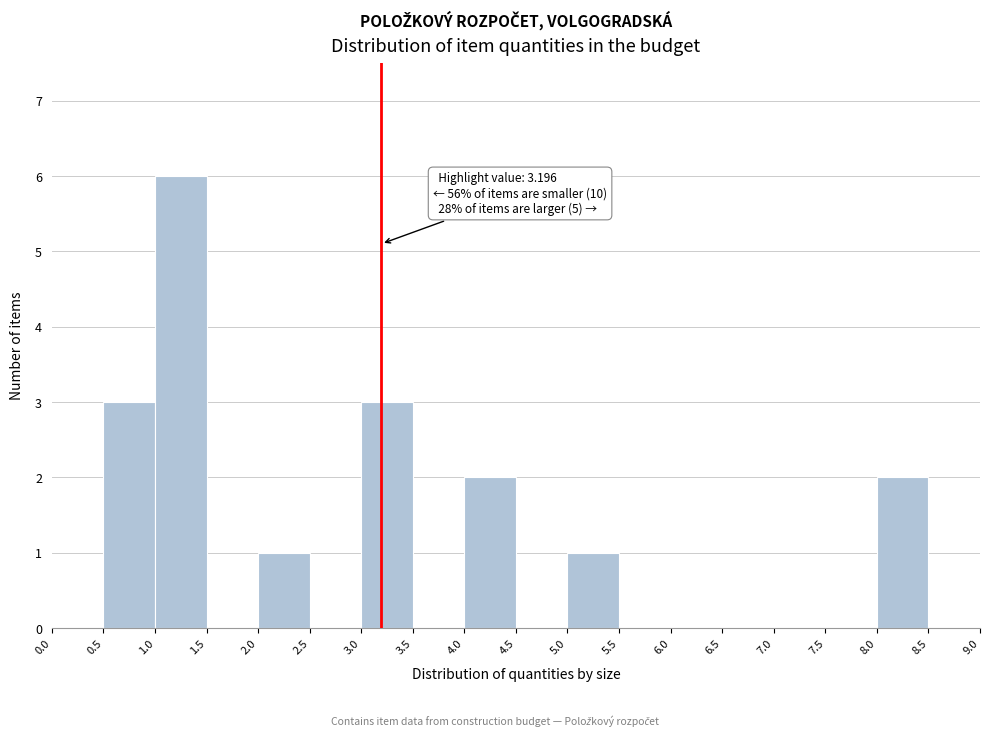

Over which range of the x-axis is the bar tallest?

1.0 to 1.5